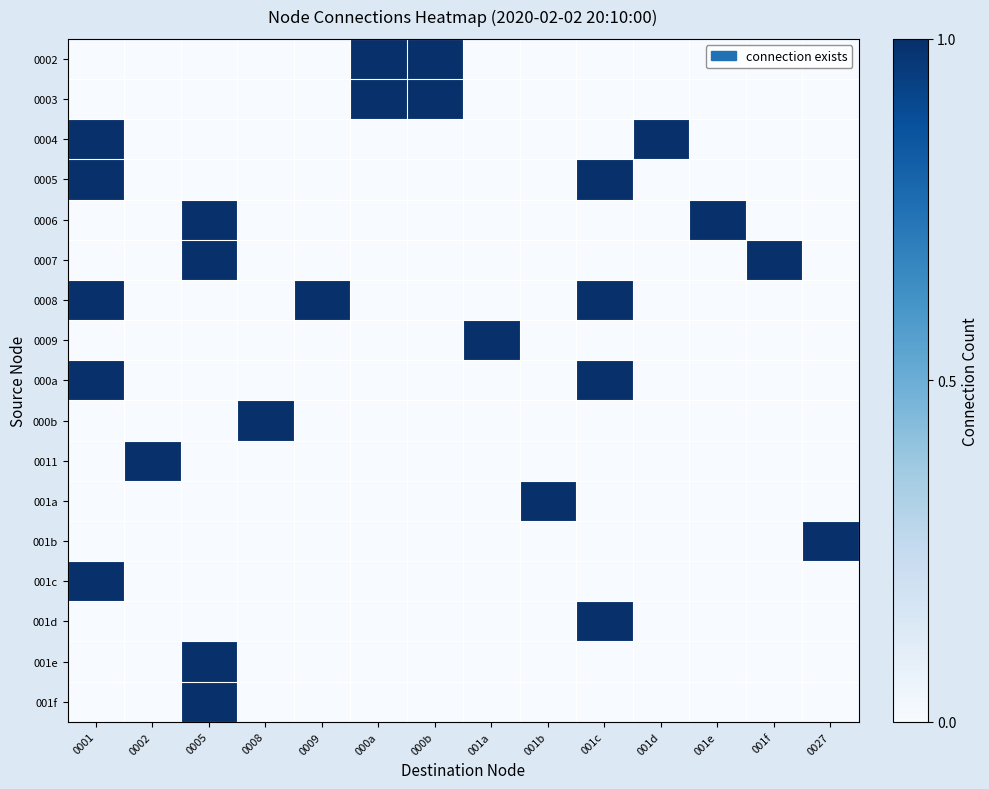

At which category is the sum across all series the highest?

0001